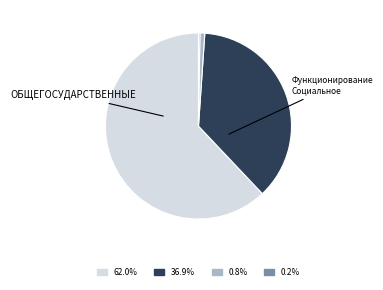

Is there any slice that represents more than half of the pie?

Yes